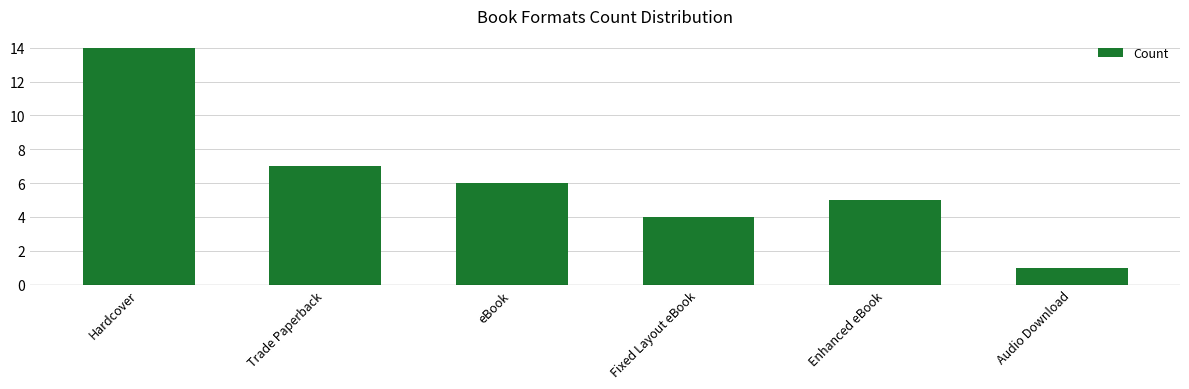

Is it true that the value at Fixed Layout eBook is 4?

True